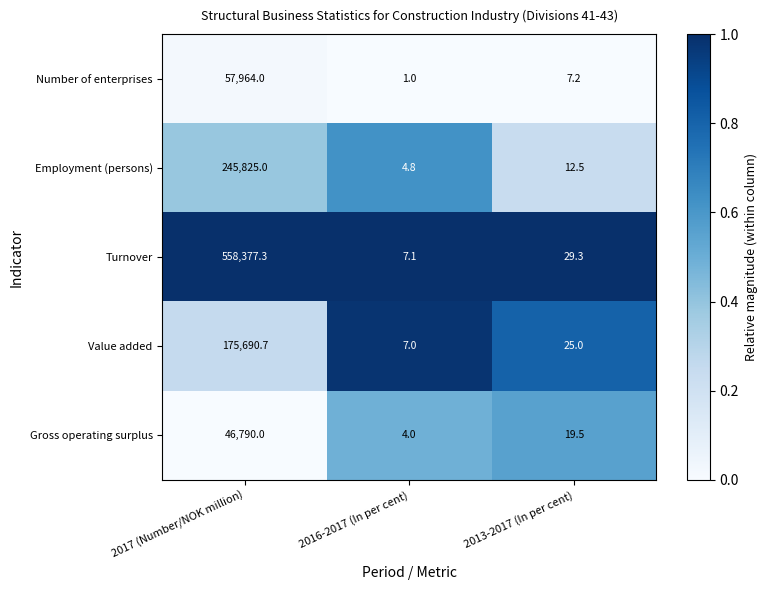

Which category has the lowest value in the Gross operating surplus series?

2016-2017 (In per cent)